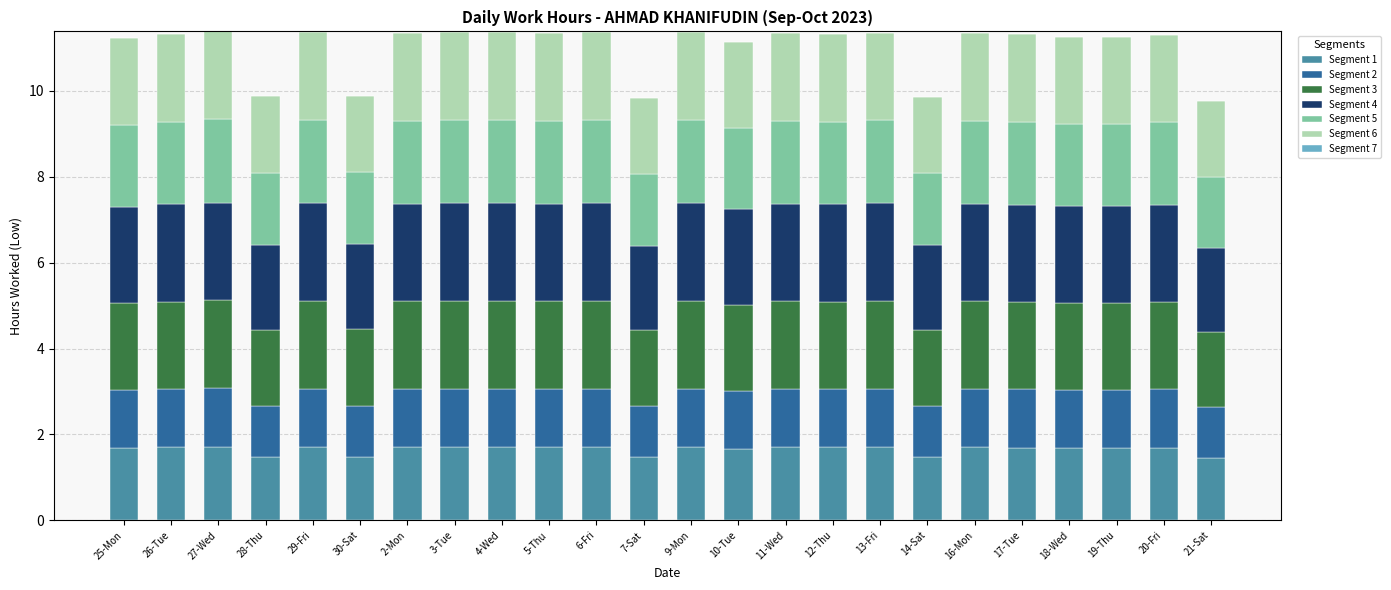

Are the bars horizontal?

No